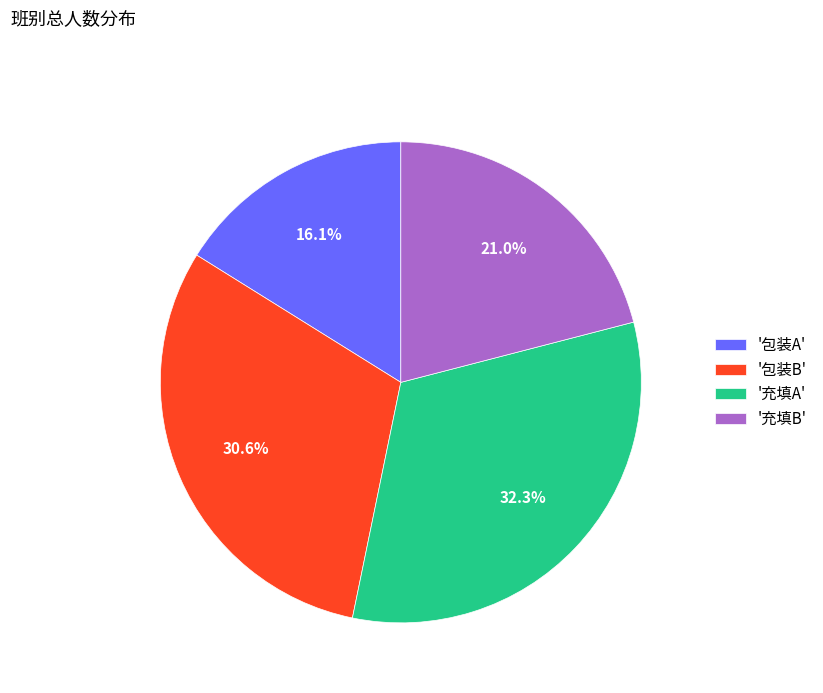

Is there any slice that represents more than half of the pie?

No